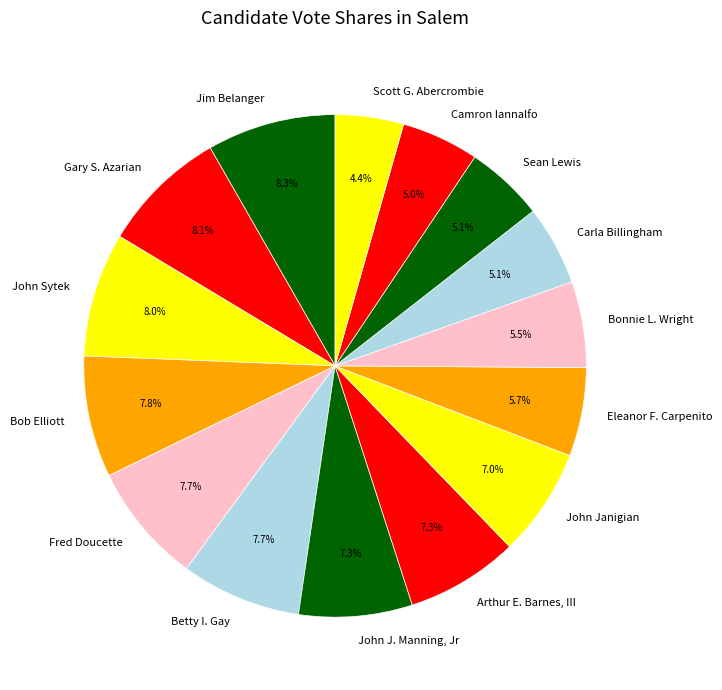

Is there any slice that represents more than half of the pie?

No